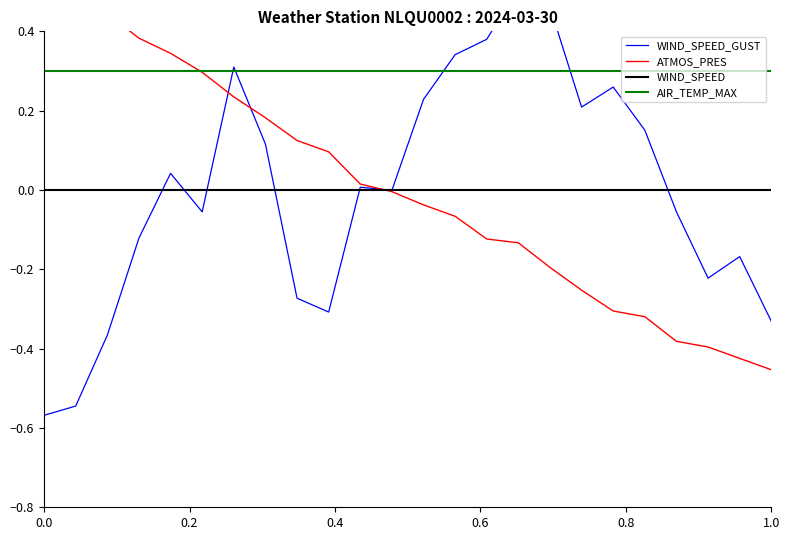

How many lines are shown in the chart?

4